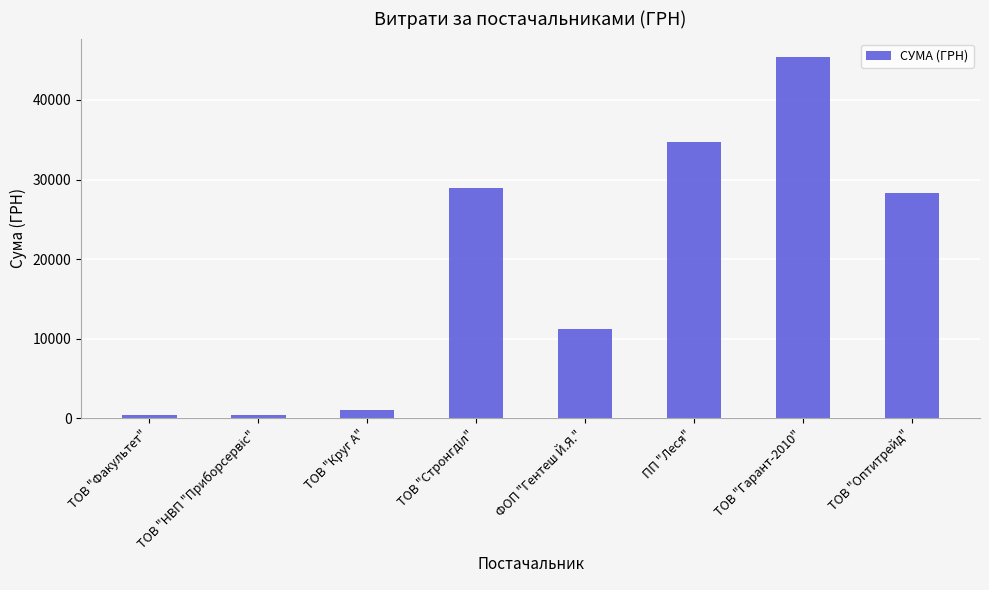

The chart shows a value of 15259.5 at ТОВ "Оптитрейд". True or false?

False